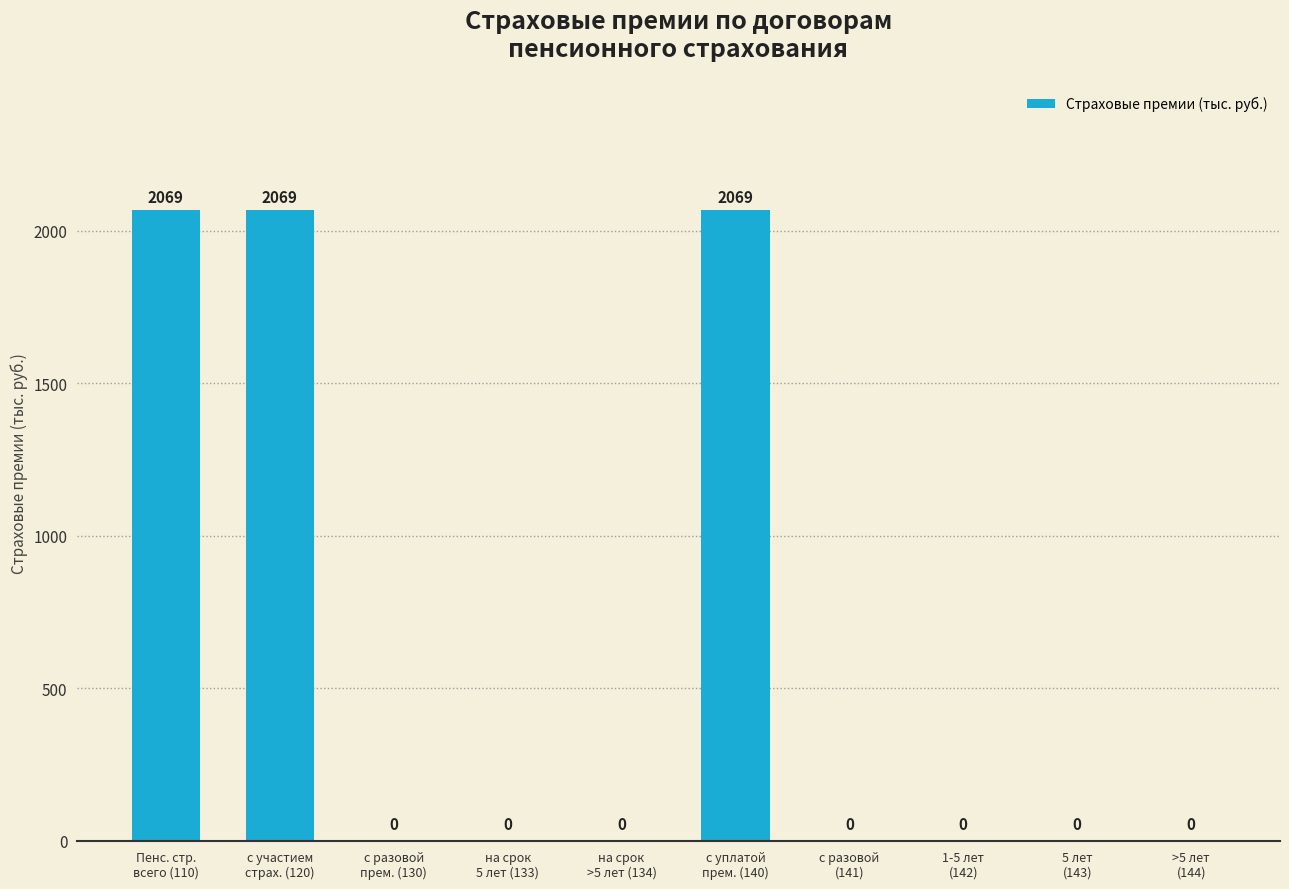

True or false: the data shows 0.0 at на срок
5 лет (133).

True